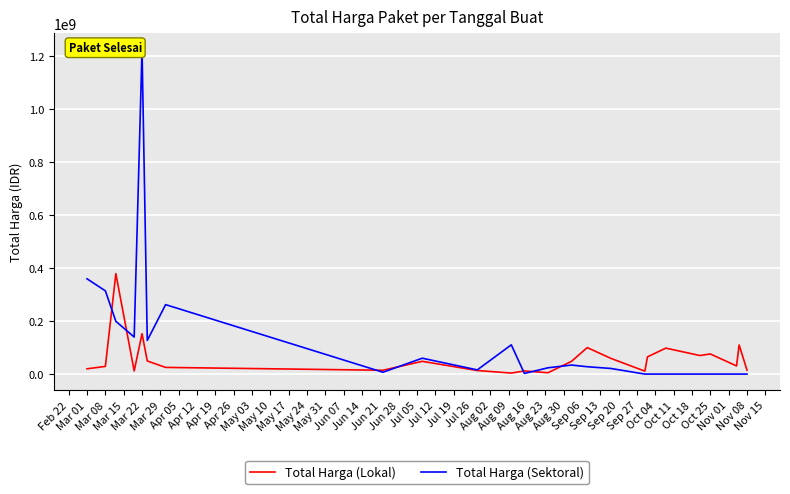

Which series has the largest total across all categories?

Total Harga (Sektoral)